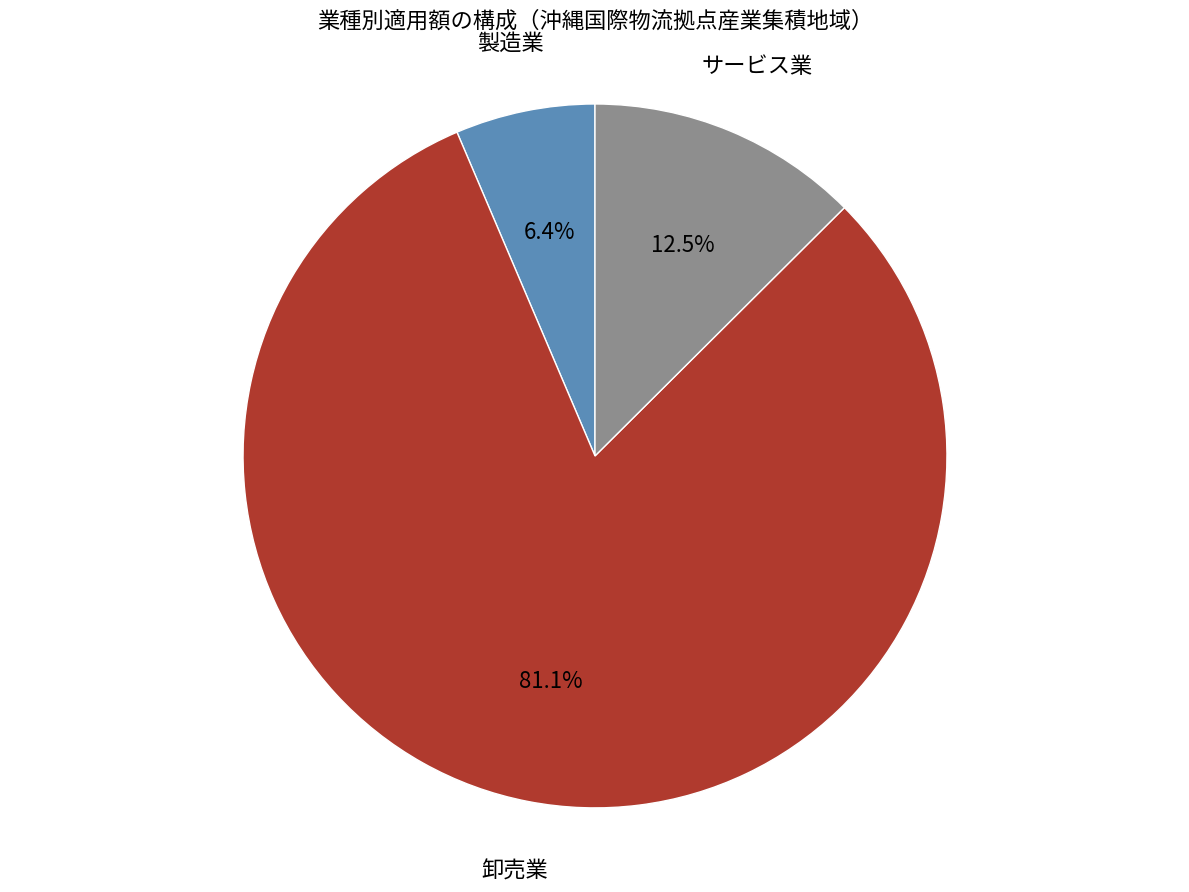

Which has a higher value, 卸売業 or 製造業?

卸売業